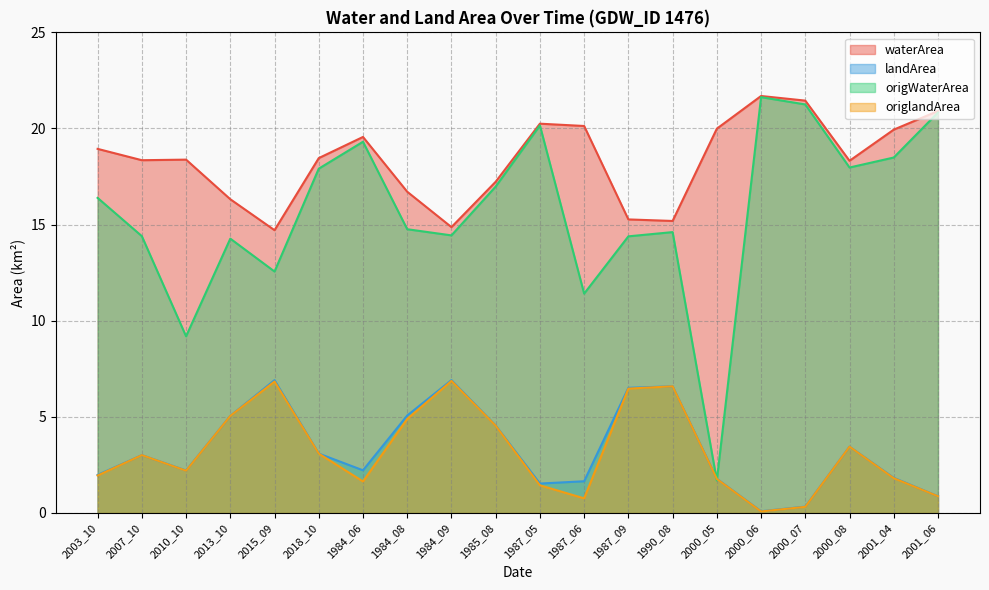

True or false: waterArea and origWaterArea intersect in this chart.

False